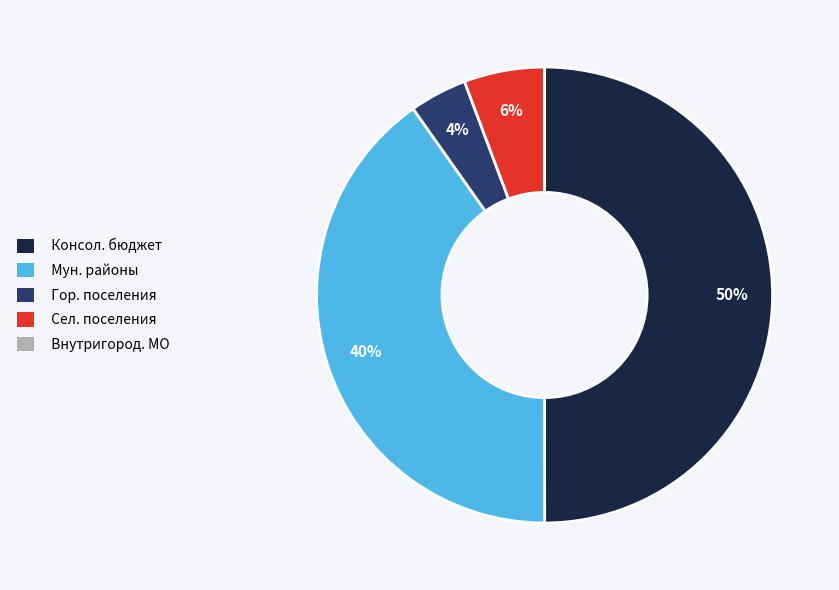

To the nearest percent, what is the average slice percentage?

20%